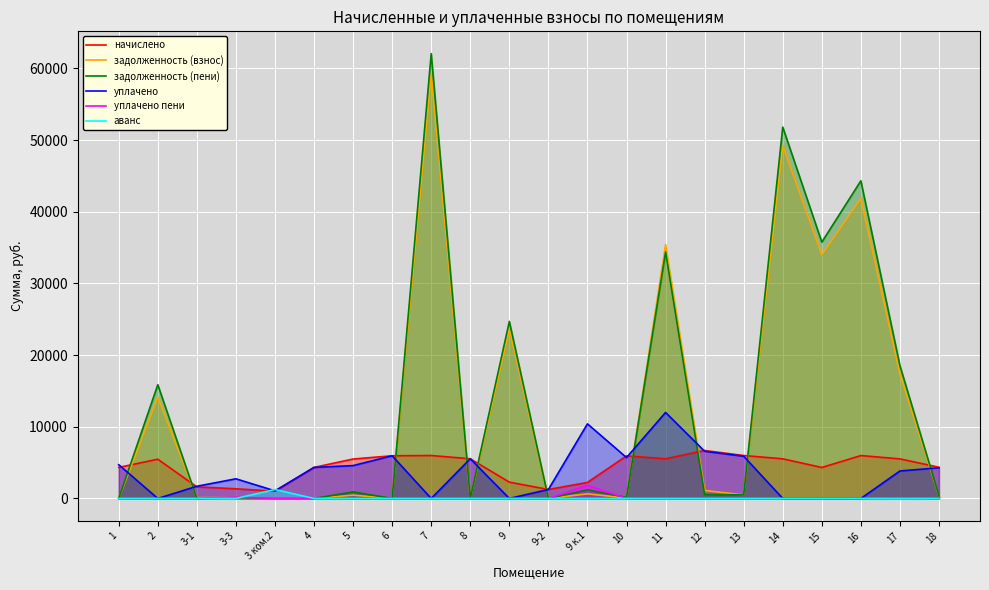

What is the maximum value for аванс?

1247.9